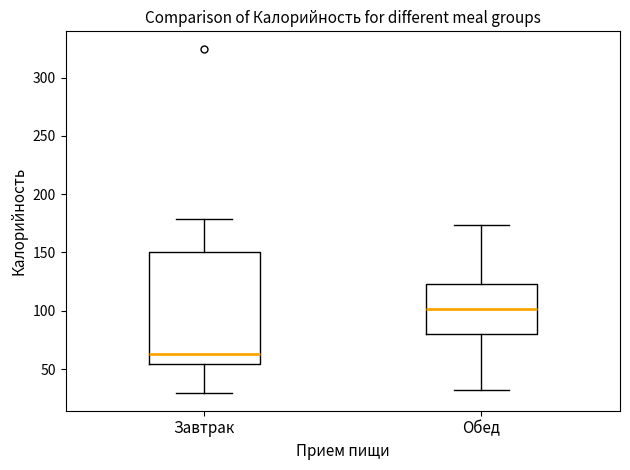

Reading left to right, read every box against the y-axis: the position of its median line, the range the box covers, and the ends of its whiskers. The values are not printed on the chart, so give them approximately, as read against the axis.

Завтрак: median 65, box 55 to 150, whiskers 30 to 180
Обед: median 100, box 80 to 125, whiskers 30 to 175